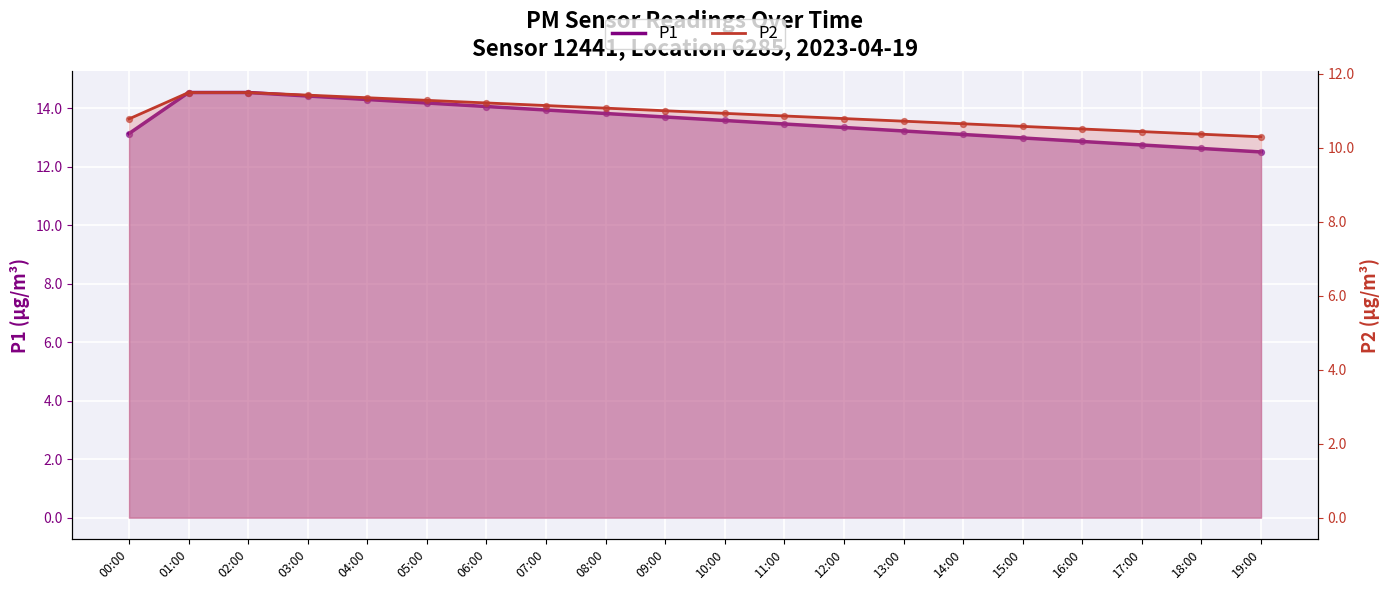

At which category is the sum across all series the highest?

01:00